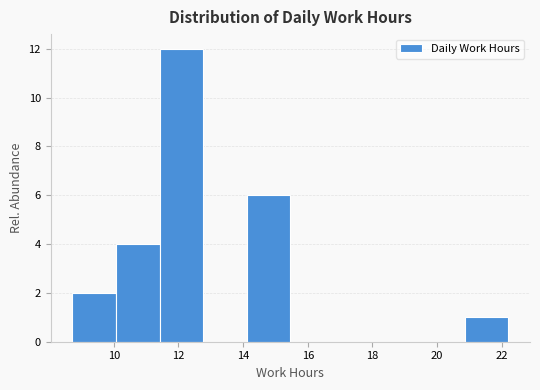

Reading left to right, transcribe this chart: for each bar, give the range it covers on the x-axis and its height. Neither the bar edges nor the heights are printed on the chart, so give them approximately, as read against the axes.

8.8 to 10.0: 2
10.0 to 11.4: 4
11.4 to 12.8: 12
12.8 to 14.2: 0
14.2 to 15.4: 6
15.4 to 16.8: 0
16.8 to 18.2: 0
18.2 to 19.6: 0
19.6 to 20.8: 0
20.8 to 22.2: 1